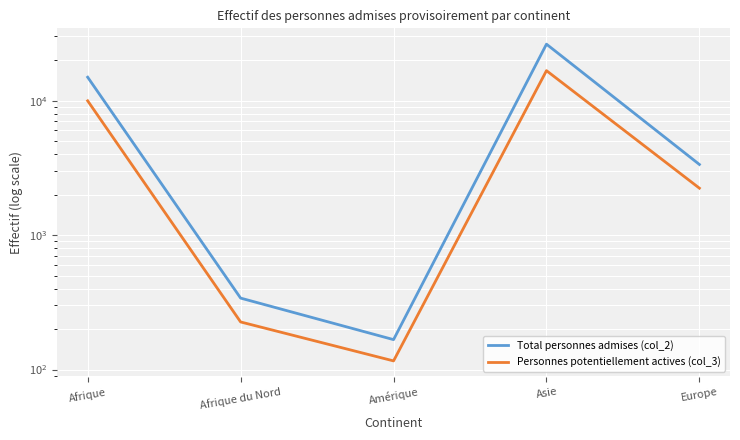

What are all the series names shown in the legend?

Total personnes admises (col_2), Personnes potentiellement actives (col_3)